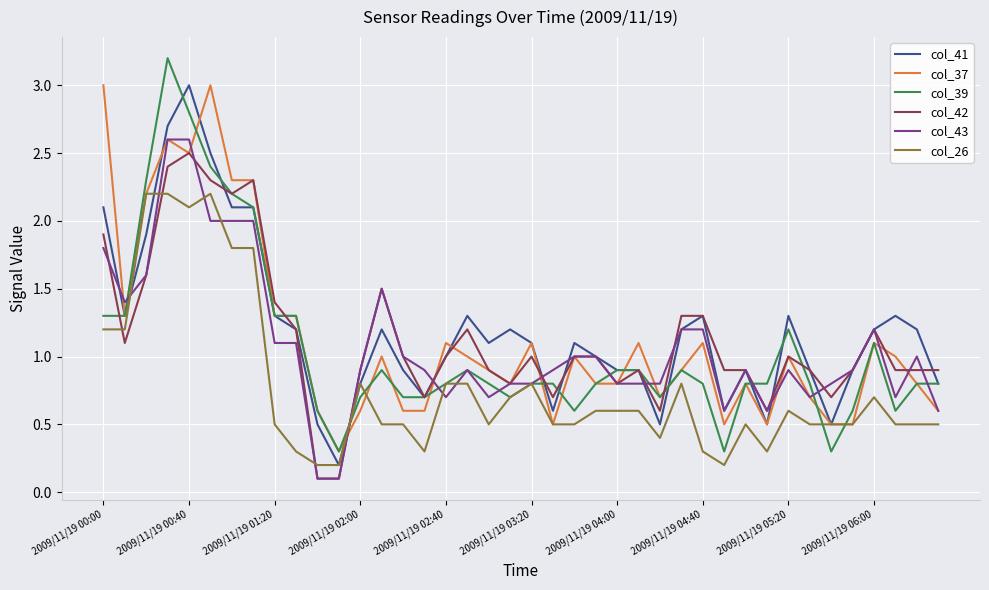

What is the highest value of the col_26 series?

2.2